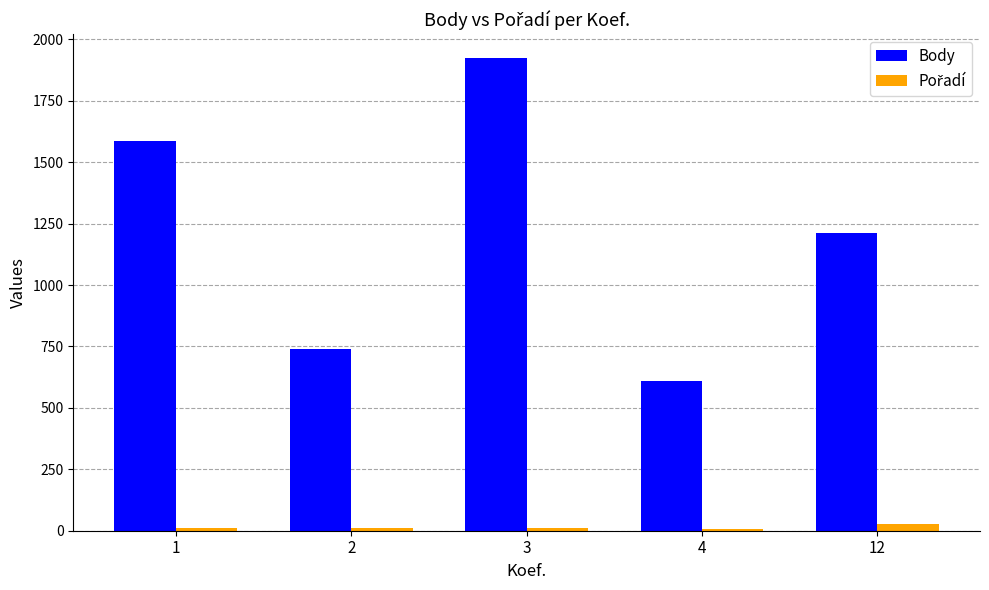

At which category is the sum across all series the highest?

3